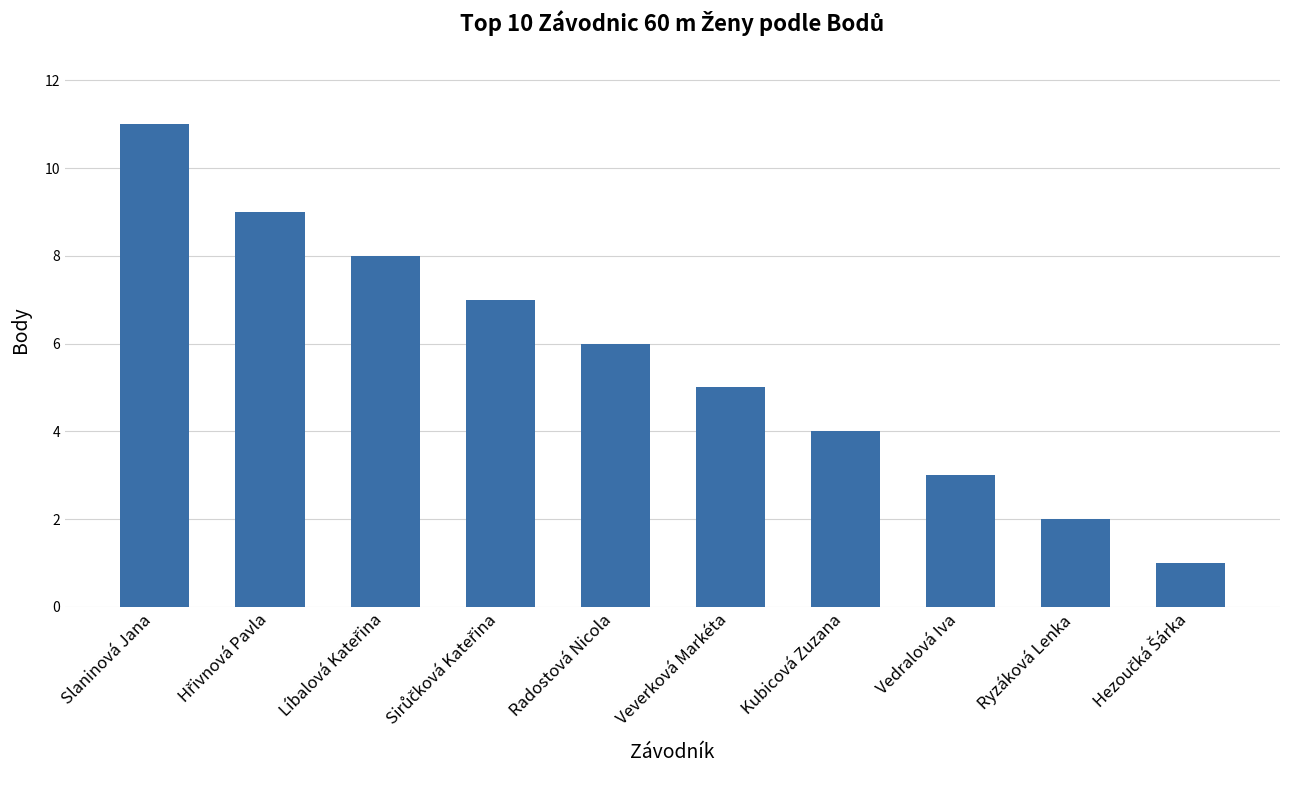

What is the label of the 6th bar from the left?

Veverková Markéta